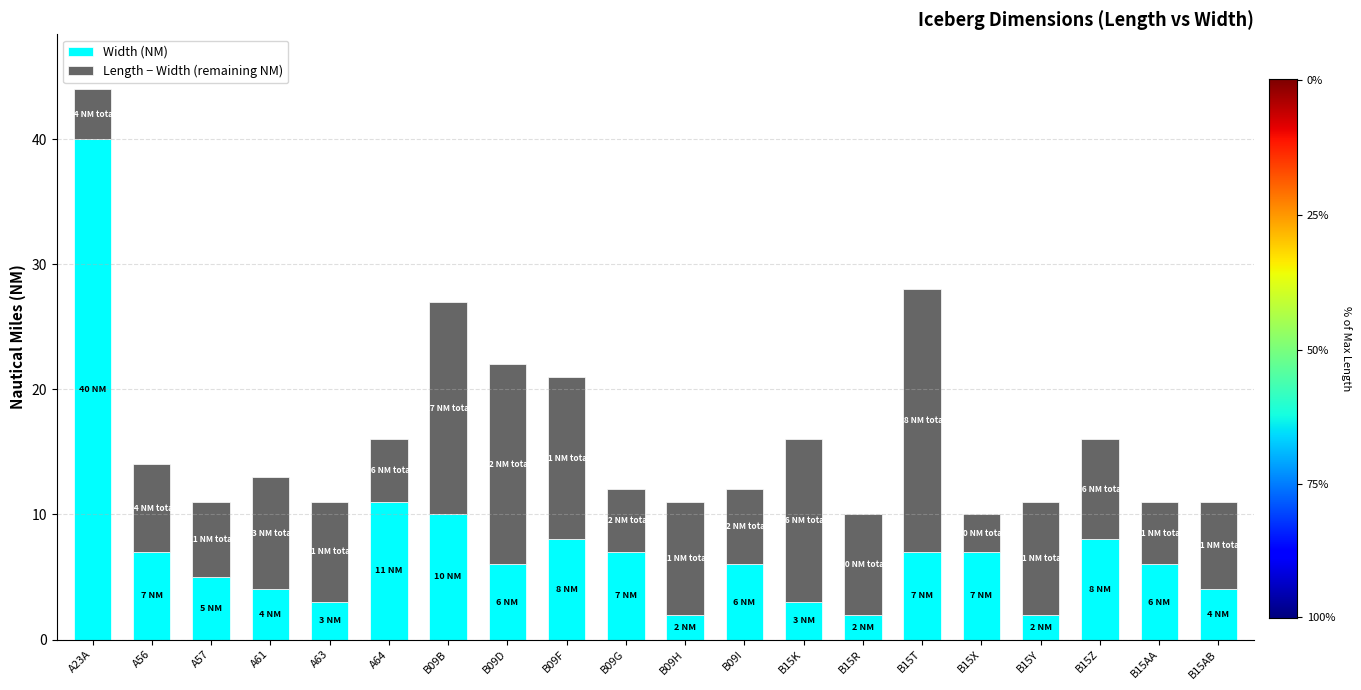

Is it true that Width (NM) equals 7 at B15X?

True